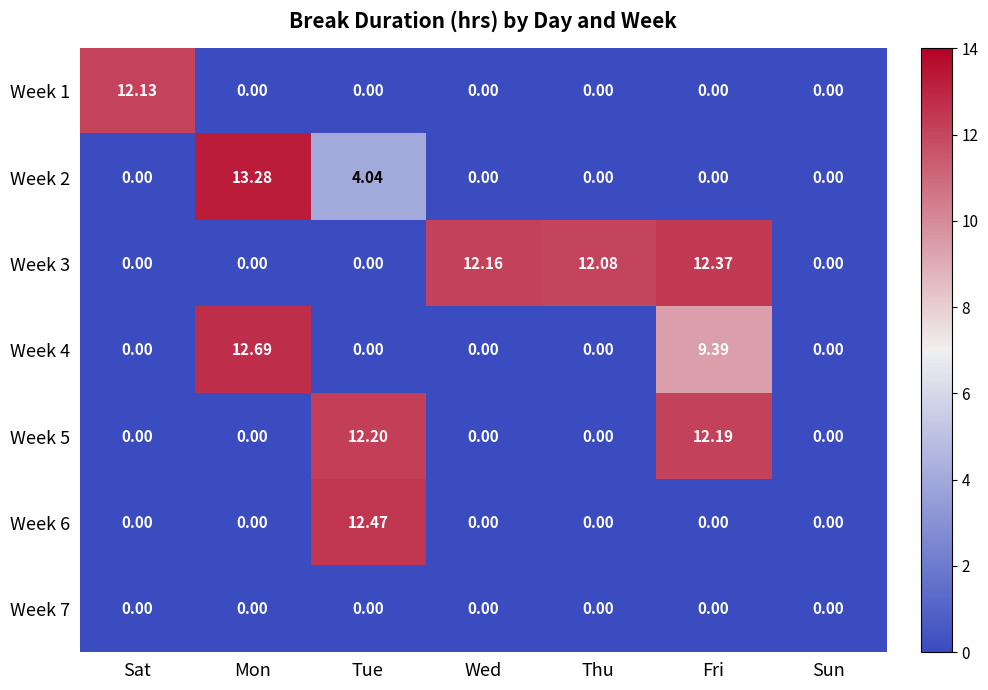

At which category is the sum across all series the highest?

Fri